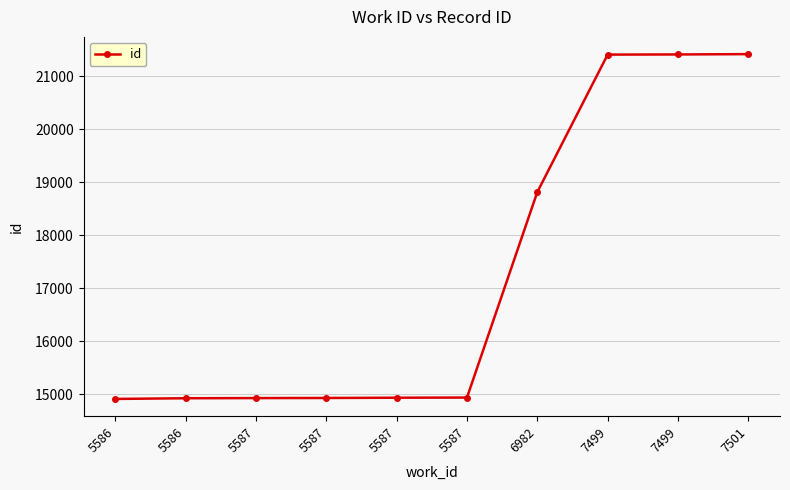

At which label is the value closest to 18165?

6982